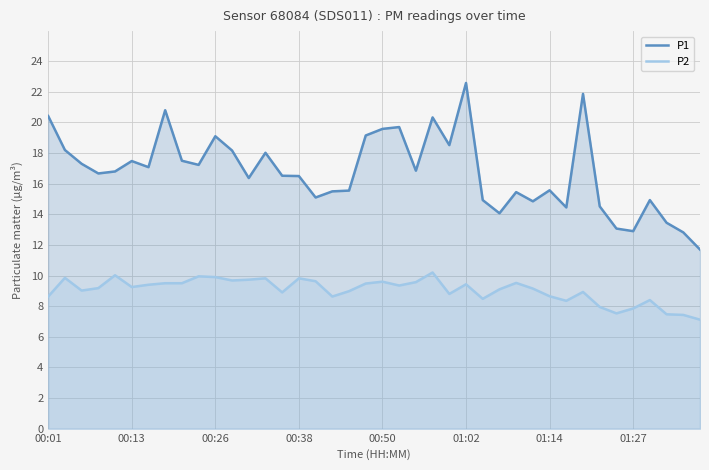

What is the value of the P1 point at the 12th from the left?

18.2